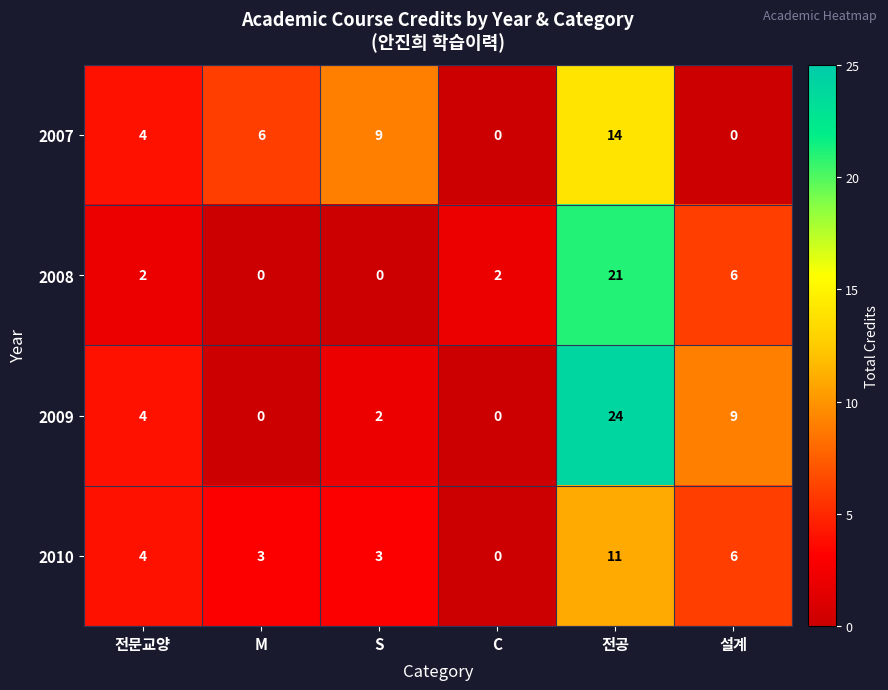

Which series has the largest total across all categories?

2009